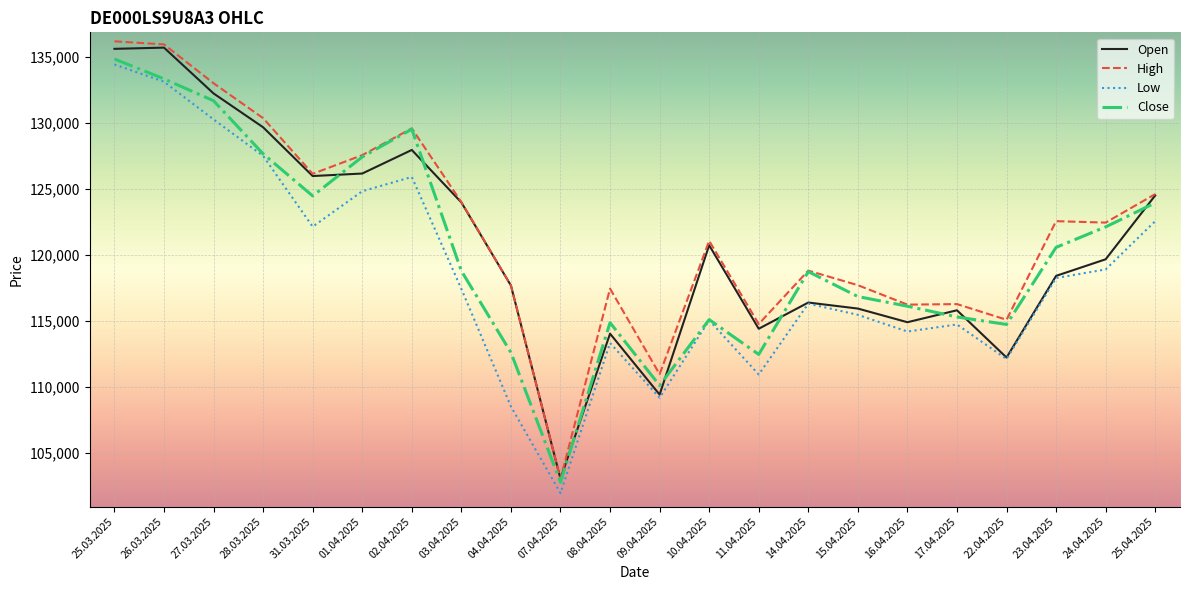

What is the total value across all series at 31.03.2025?

498771